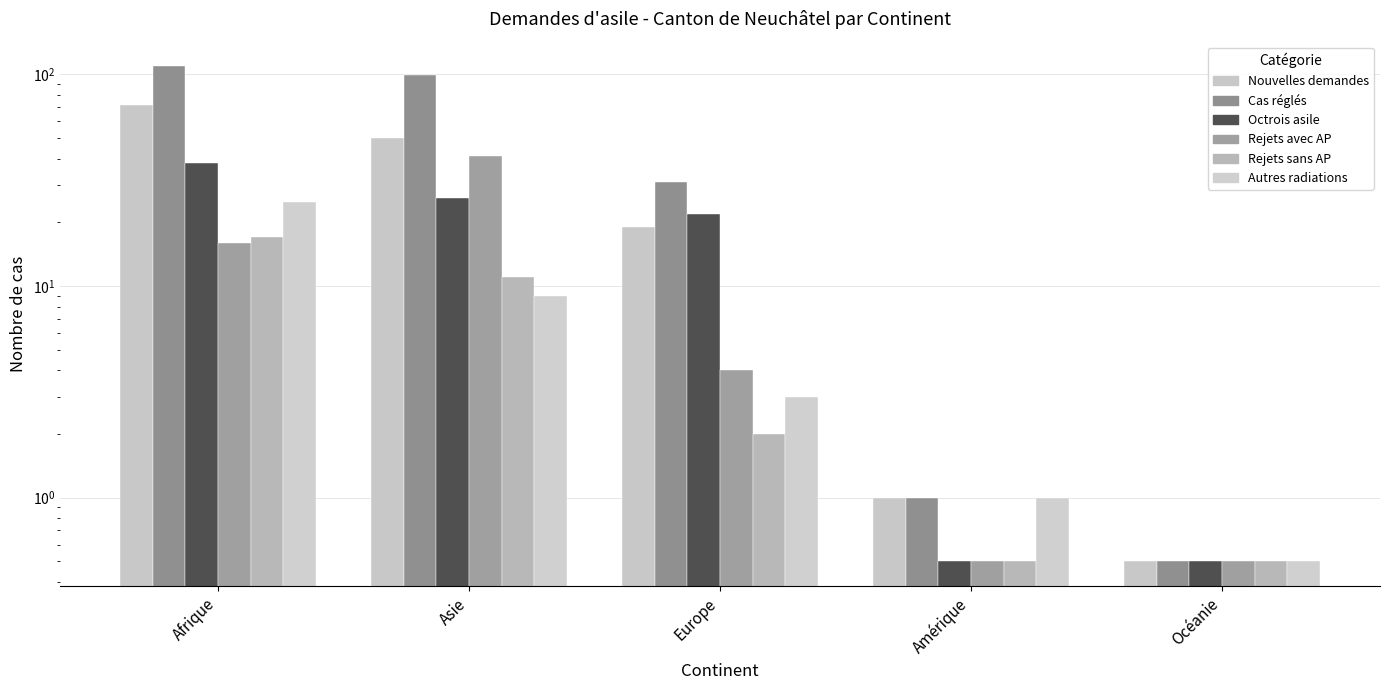

How many data points in Rejets sans AP are less than 2?

2